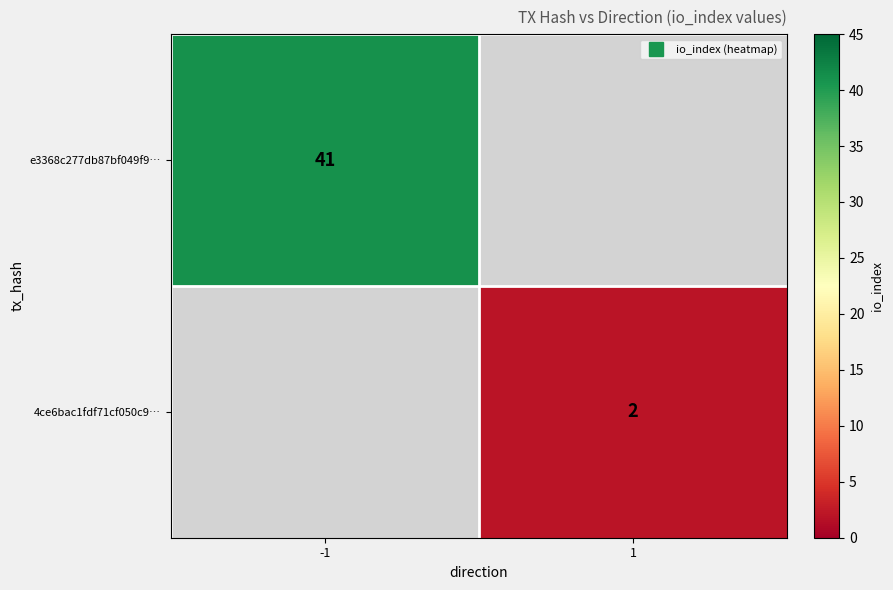

At which label is e3368c277db87bf049f9… closest to 41?

-1